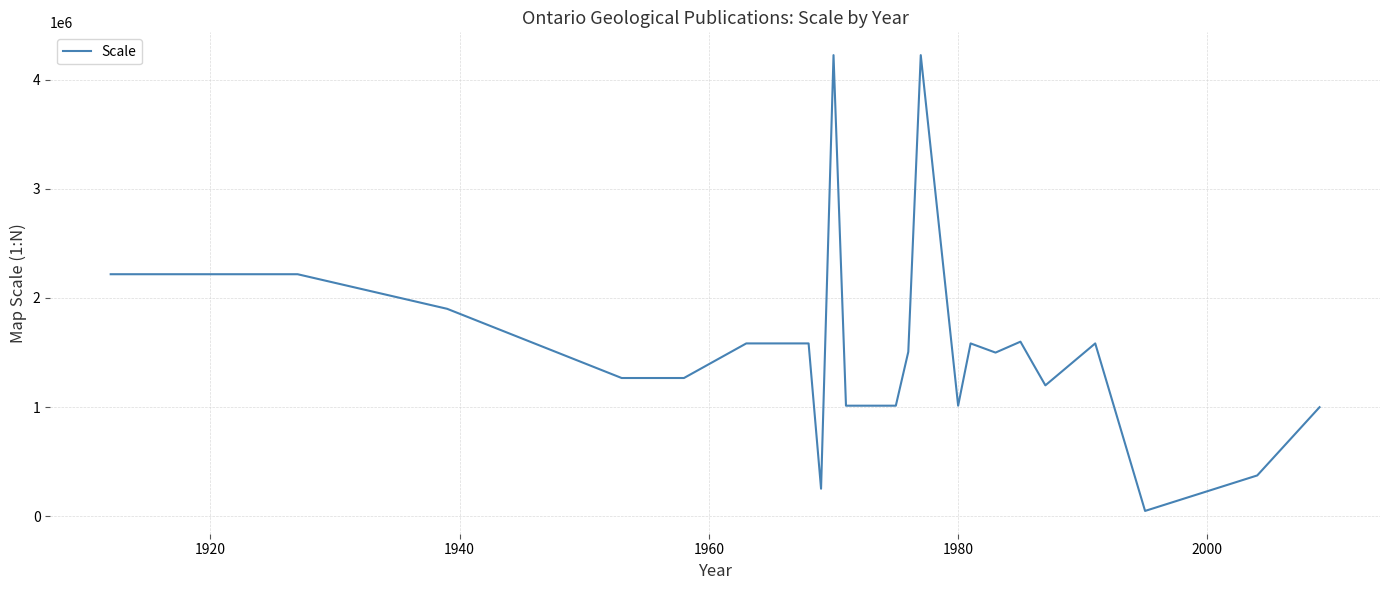

What is the greatest value displayed?

4224000.0